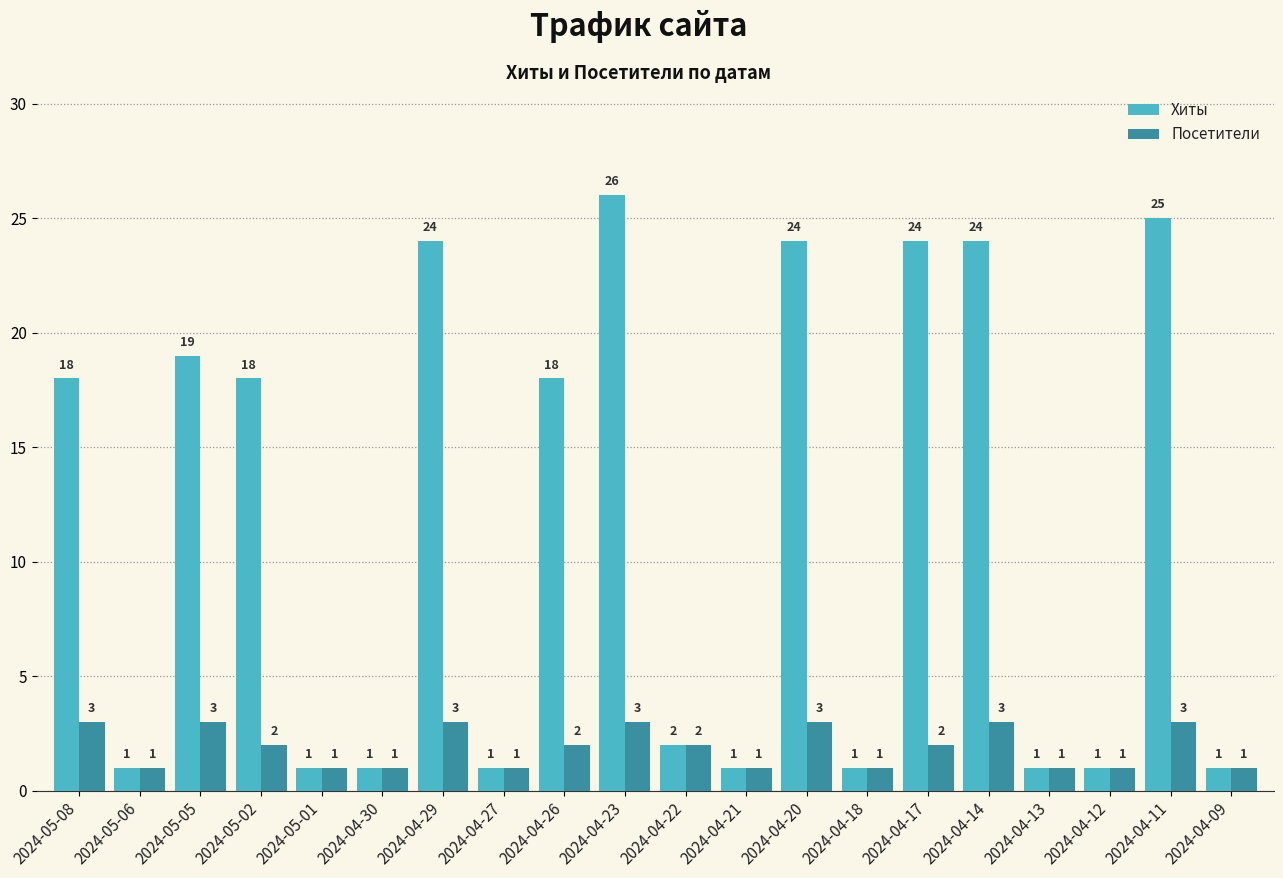

How many values in the Посетители series are below 2?

9